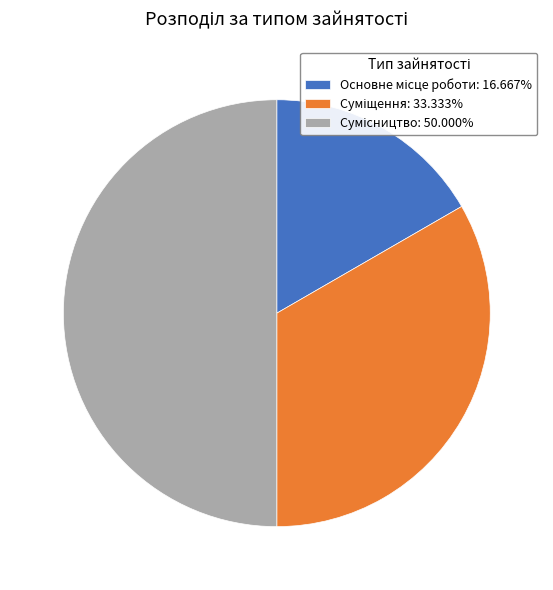

What portion of the pie excludes Сумісництво?

50.0%